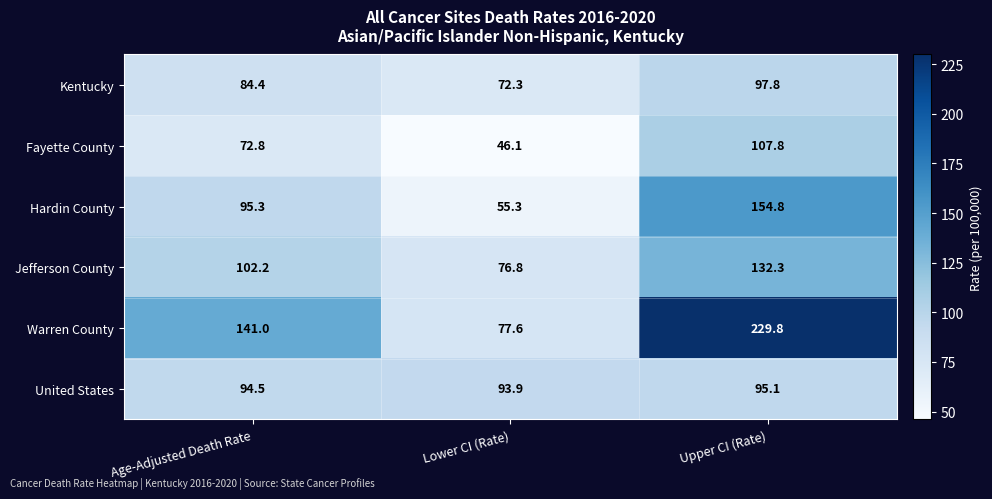

Which series changed the most between Lower CI (Rate) and Upper CI (Rate)?

Warren County